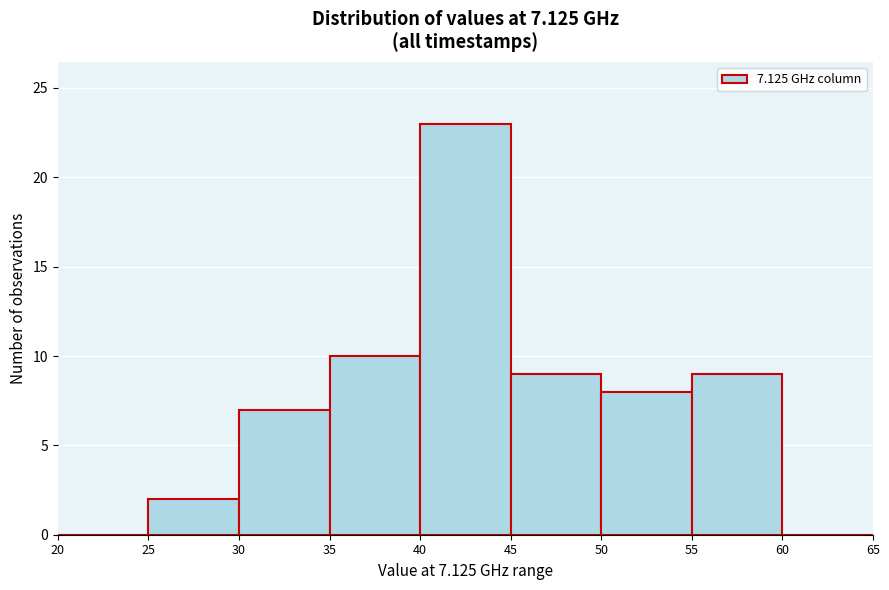

What is the height of the bar covering 55 to 60 on the x-axis? The values are not printed on the chart, so give them approximately, as read against the axis.

9